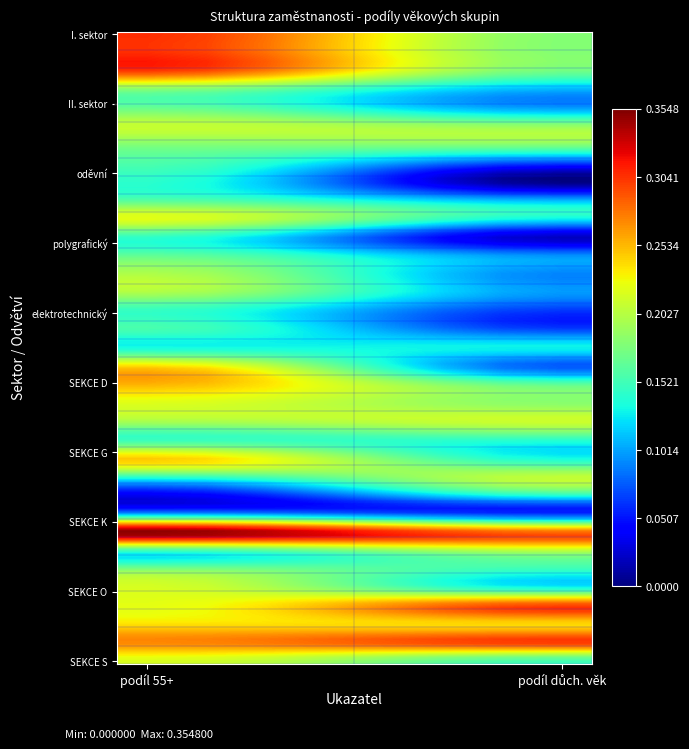

List the series in order of their peak value, highest first.

SEKCE L, SEKCE A, I. sektor, SEKCE P, SEKCE B, SEKCE R, SEKCE E, SEKCE H, SEKCE D, SEKCE Q, papírenský, SEKCE F, SEKCE S, SEKCE O, III. sektor, potravinářský, SEKCE I, sklářský, SEKCE M, hutnický, SEKCE N, textilní, II. sektor, SEKCE C, chemický, dřevozpracující, oděvní, strojírenský, SEKCE G, elektrotechnický, polygrafický, kožedělný, SEKCE J, ostatní zprac., SEKCE K